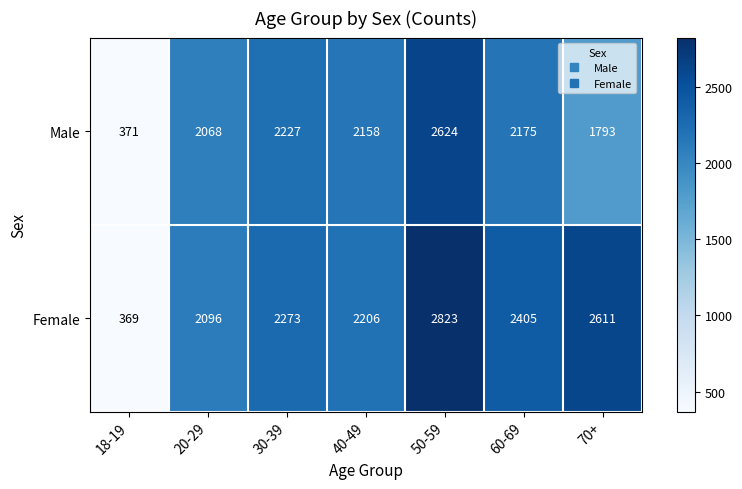

How many values in the Male series are below 2158?

3